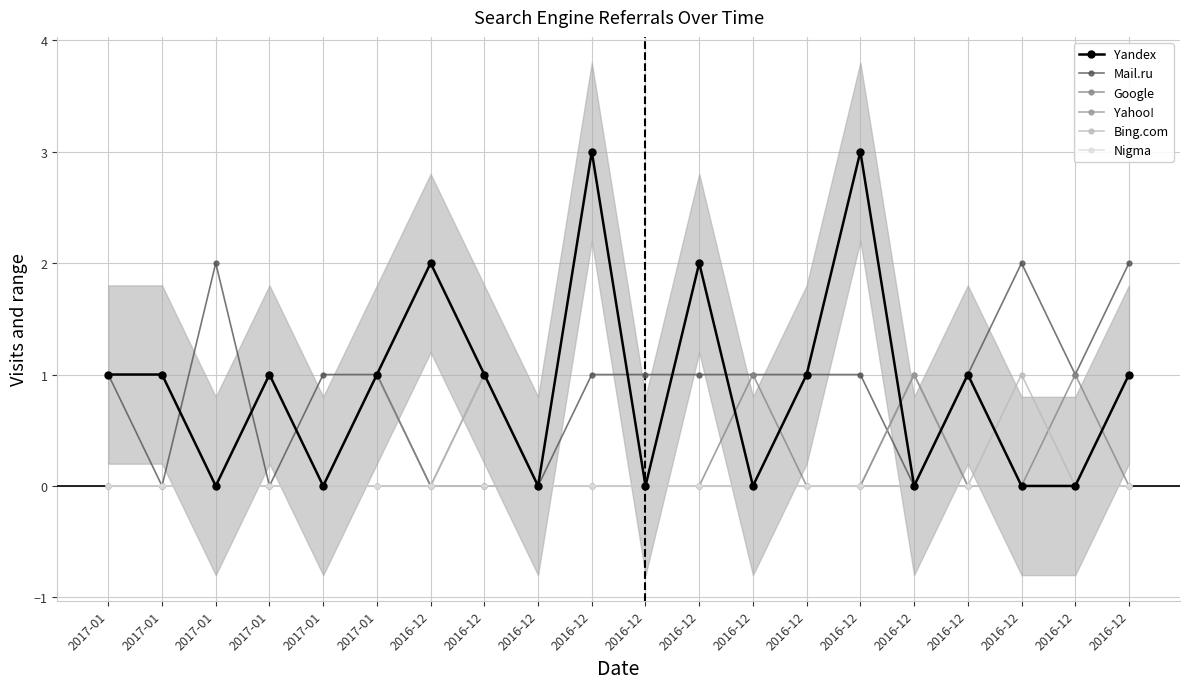

How many data points does each series have?

20